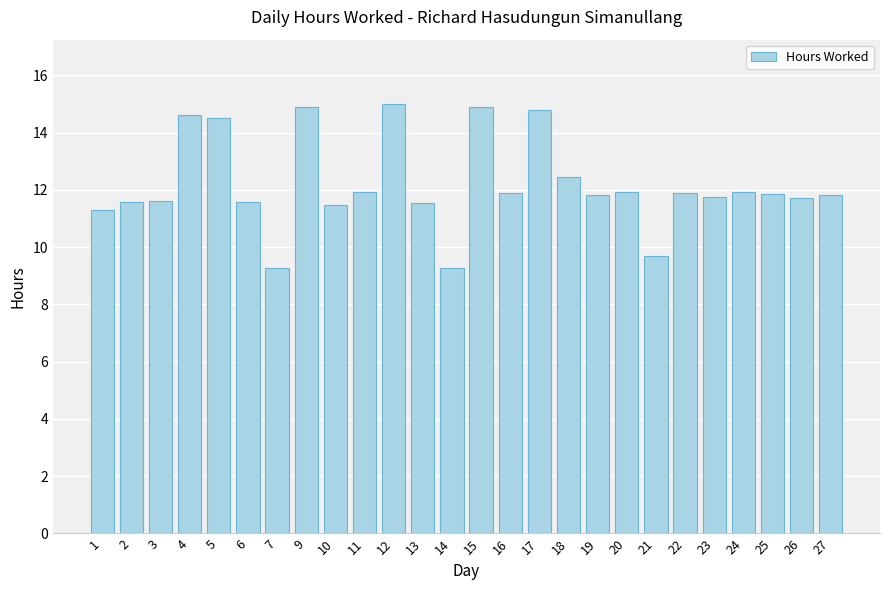

What is the change in value from 6 to 21?

-1.9